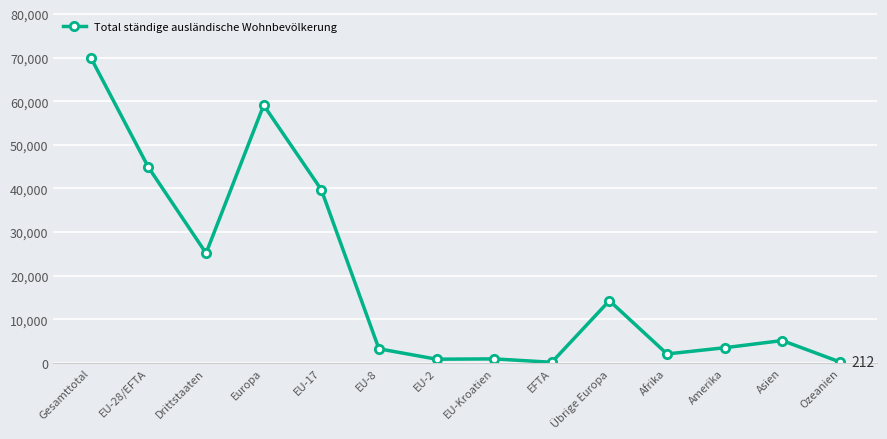

True or false: the data shows 18822 at Übrige Europa.

False